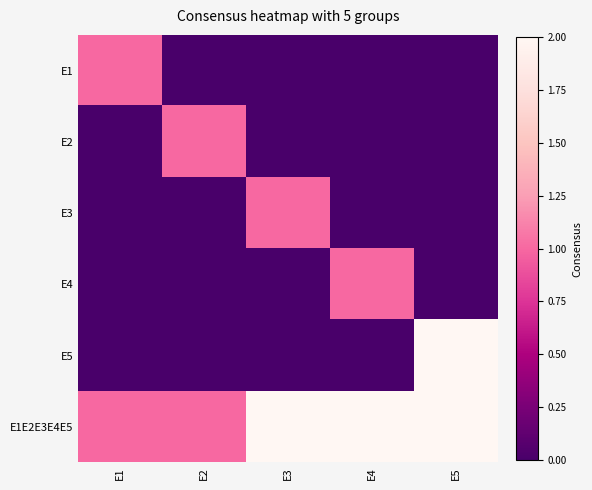

Rank the series at E3 from highest to lowest value.

E1E2E3E4E5, E3, E1, E2, E4, E5